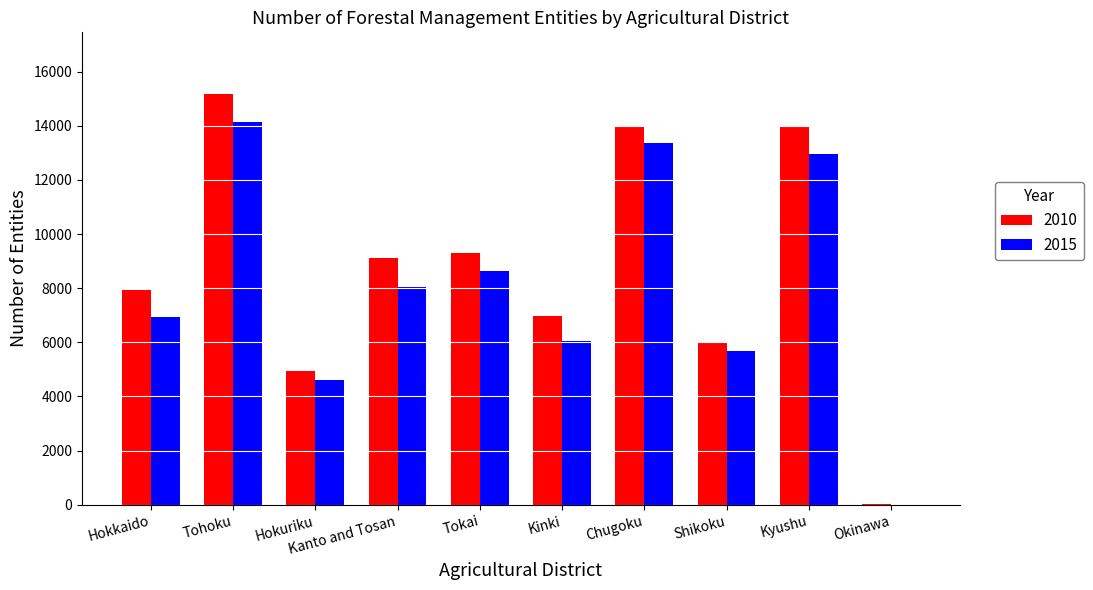

What is the sum of all 2015 values?

80396